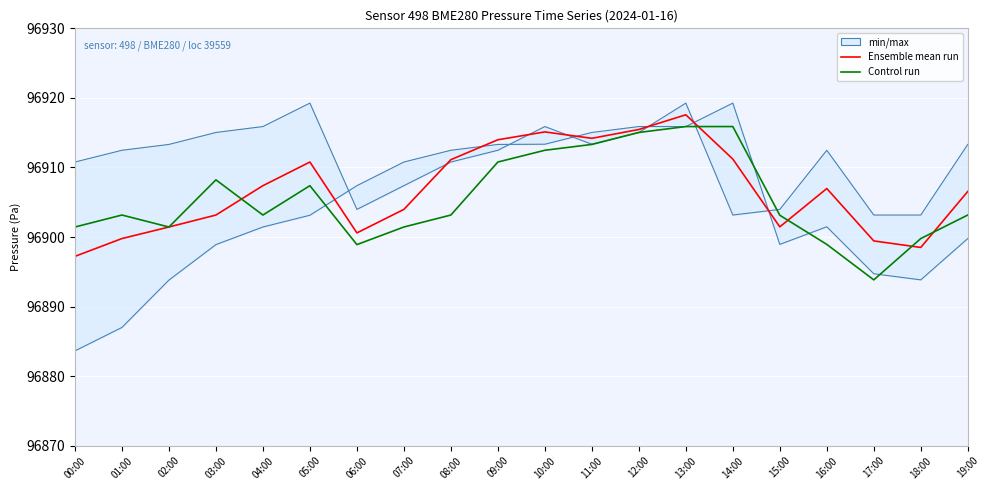

In Control run, how many points are higher than both neighbors (excluding endpoints)?

3